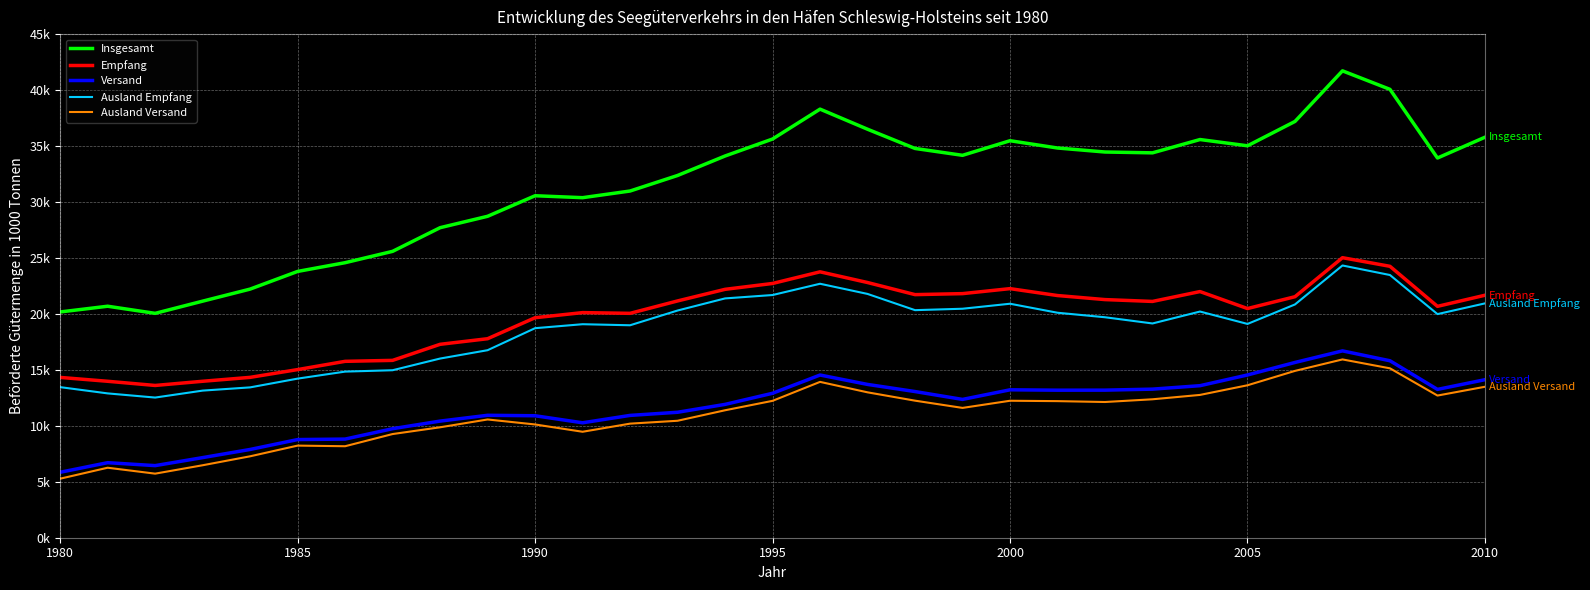

Does the chart display data point markers on the line(s)?

No